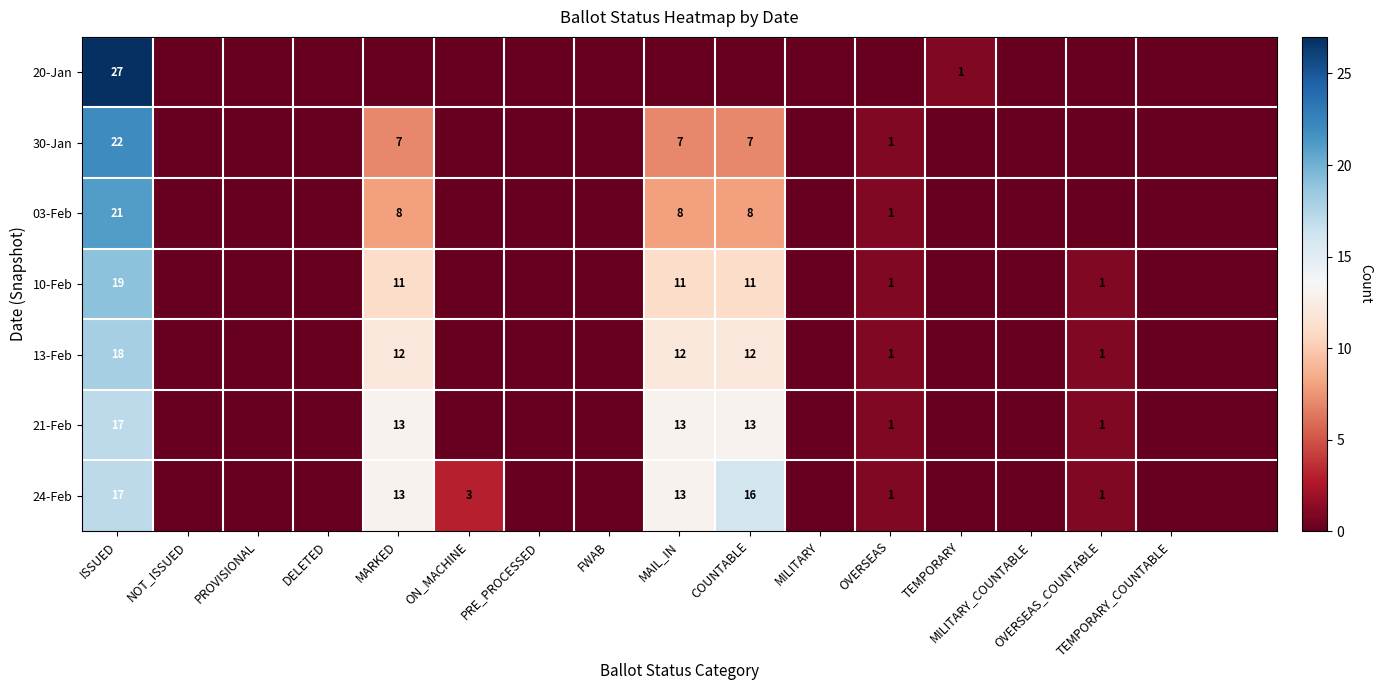

What is the sum of all 24-Feb values?

64